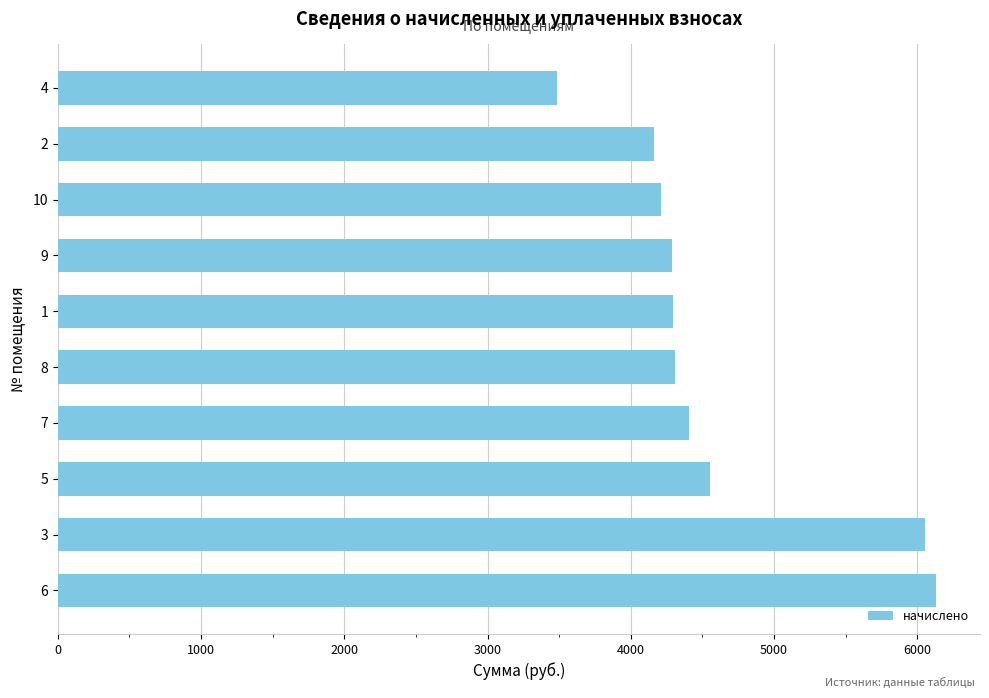

Which has a higher value, 9 or 3?

3